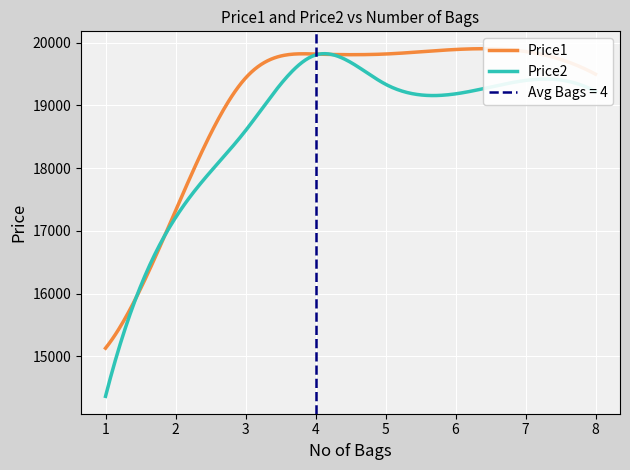

Rank the series by their maximum value, from highest to lowest.

Price1, Price2